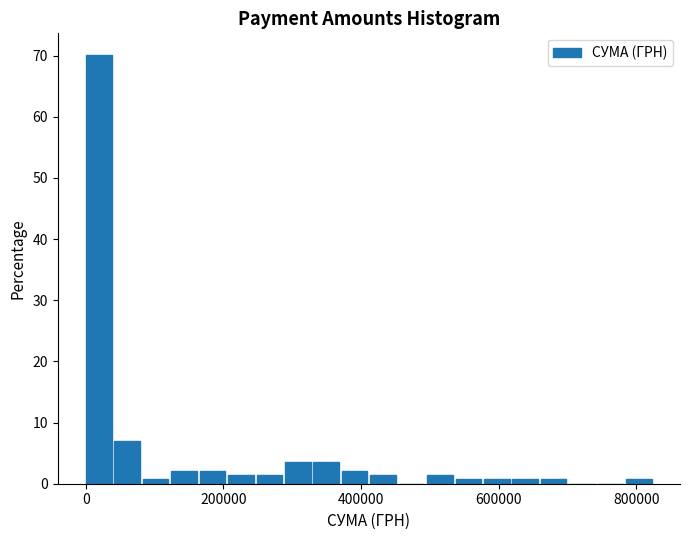

Read against the x-axis, roughly where is the centre of the tallest bar?

20000